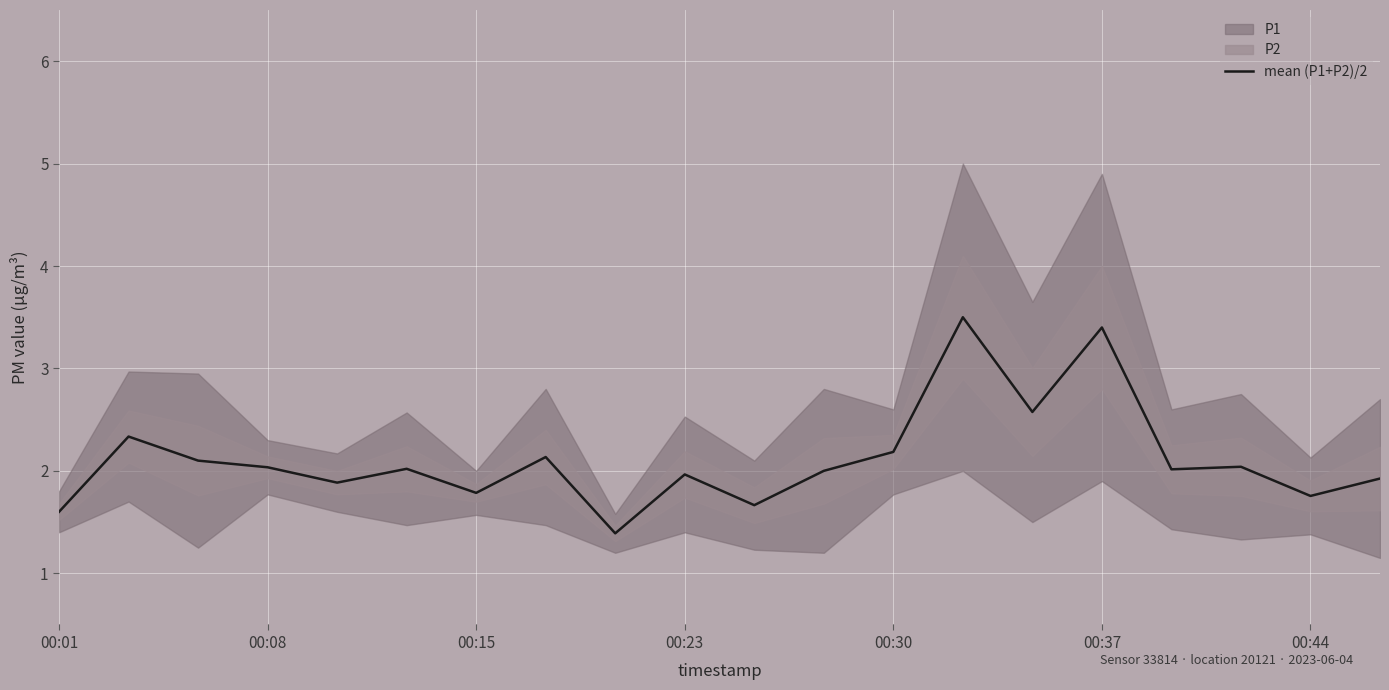

What is the difference between the maximum and second lowest values?

1.9